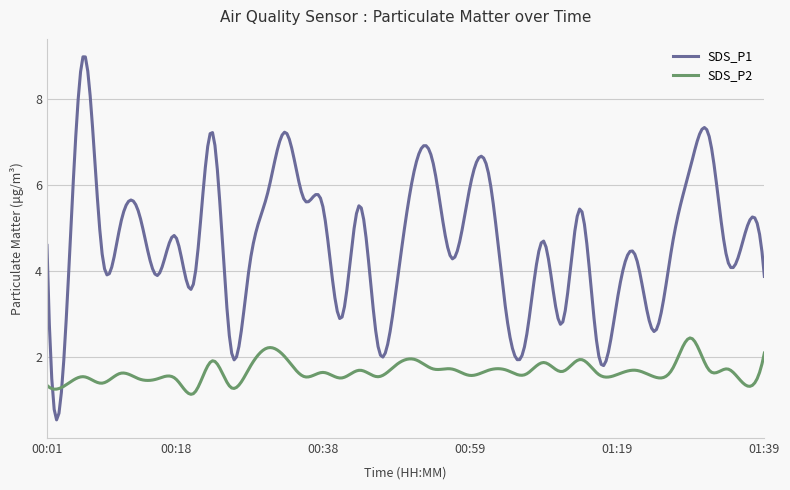

List the series in order of their overall mean, lowest first.

SDS_P2, SDS_P1